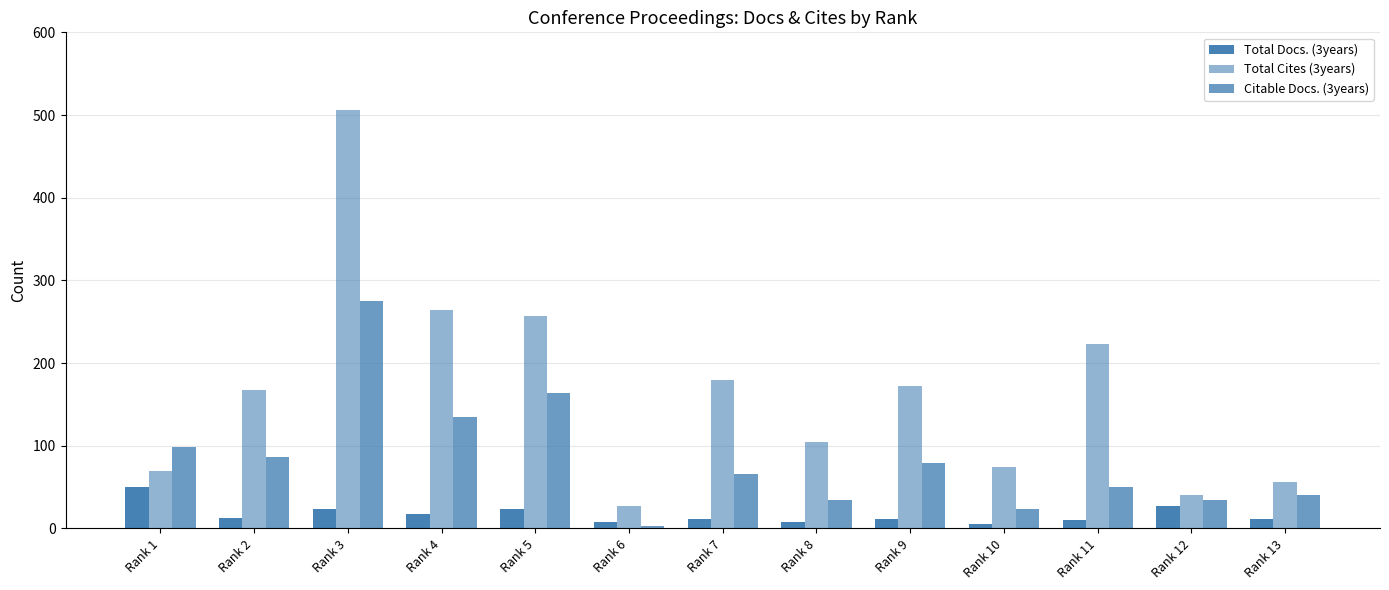

How many categories are shown in the chart?

13